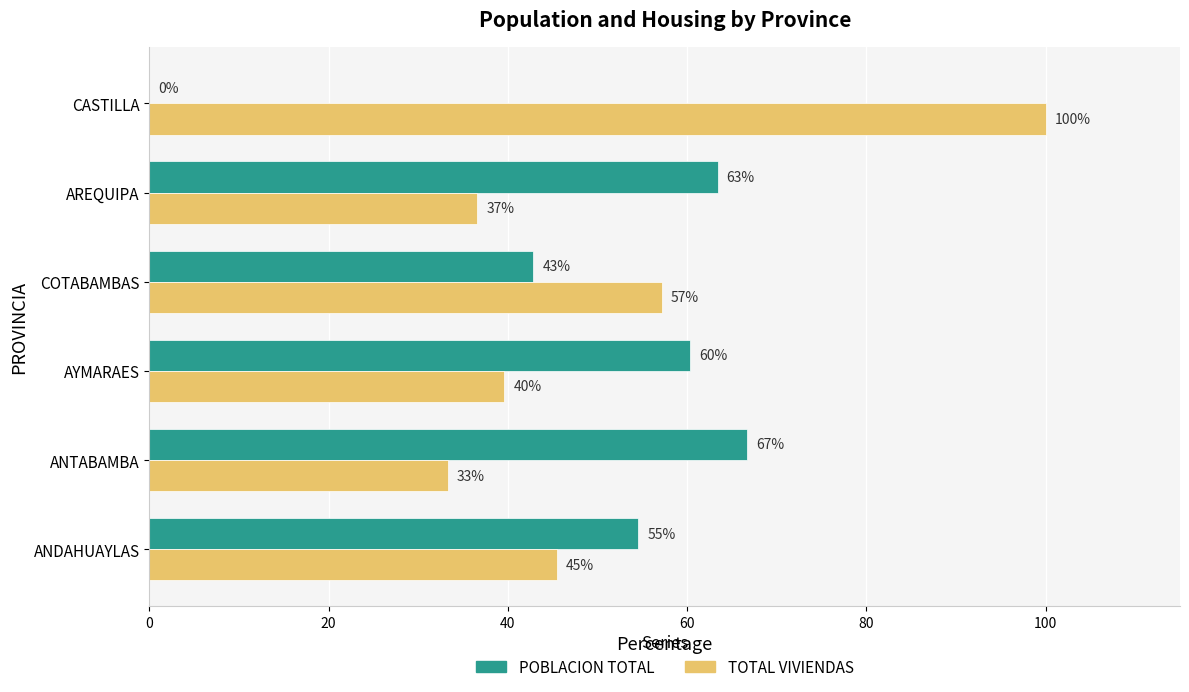

Reading left to right, extract all data points from this chart.

POBLACION TOTAL: 0=54.5	20=66.7	40=60.4	60=42.9	80=63.4	100=0.0
TOTAL VIVIENDAS: 0=45.5	20=33.3	40=39.6	60=57.1	80=36.6	100=100.0